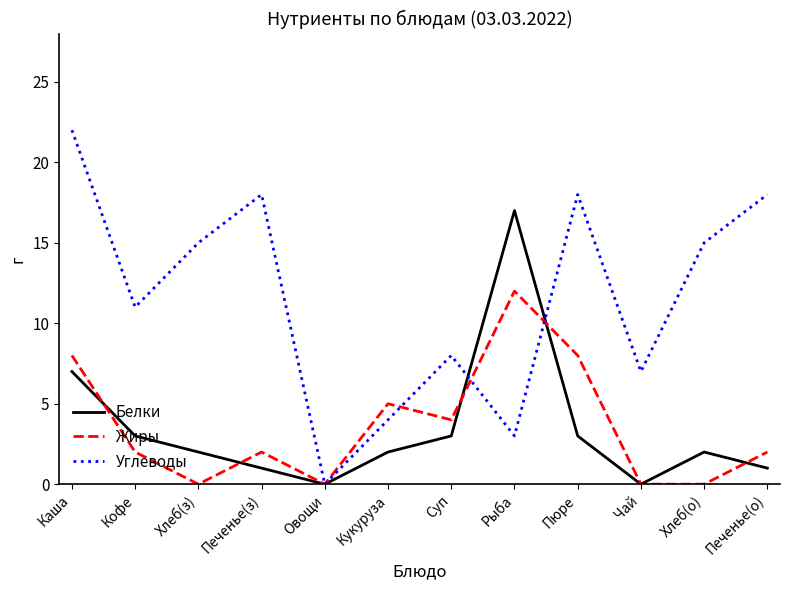

Where is the first local minimum for Жиры?

Хлеб(з)